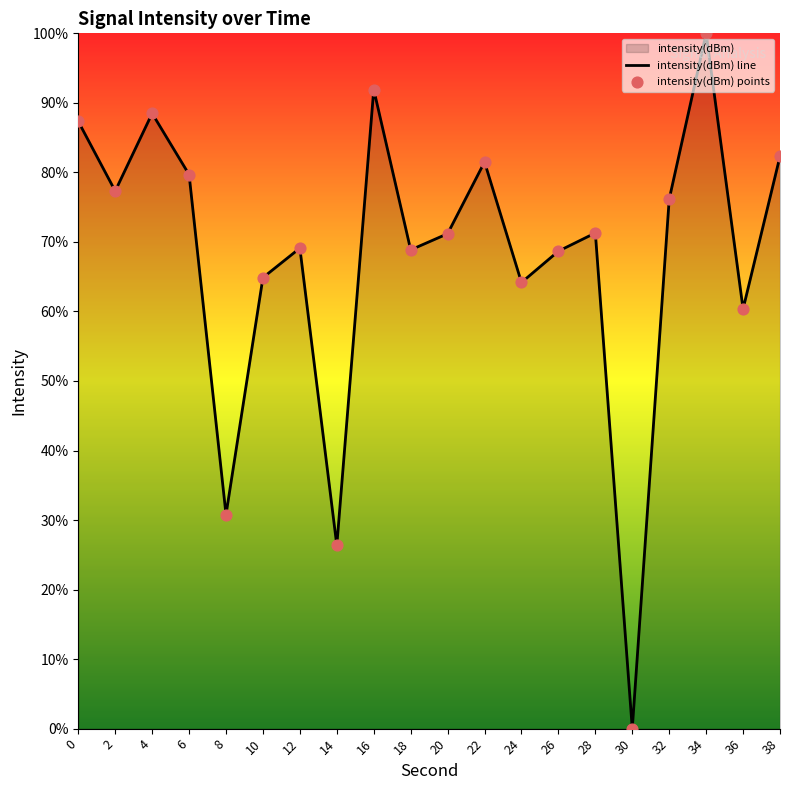

Which series reaches the minimum Y coordinate?

intensity(dBm) line